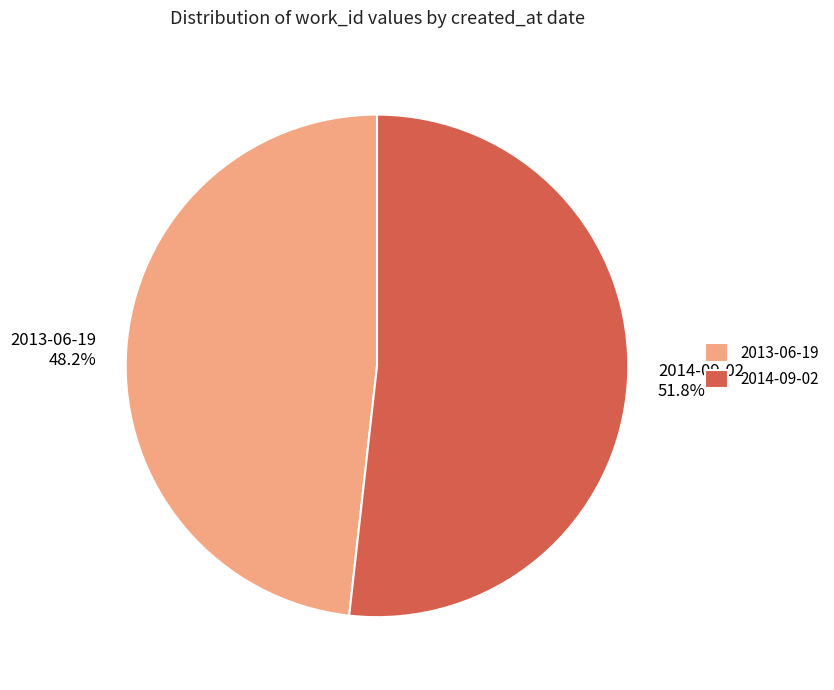

The 2013-06-19 slice represents 48% of the pie. True or false?

True